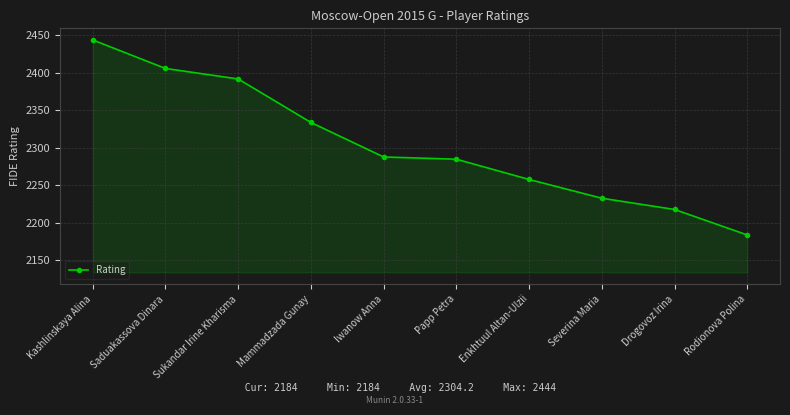

How many lines are shown in the chart?

1